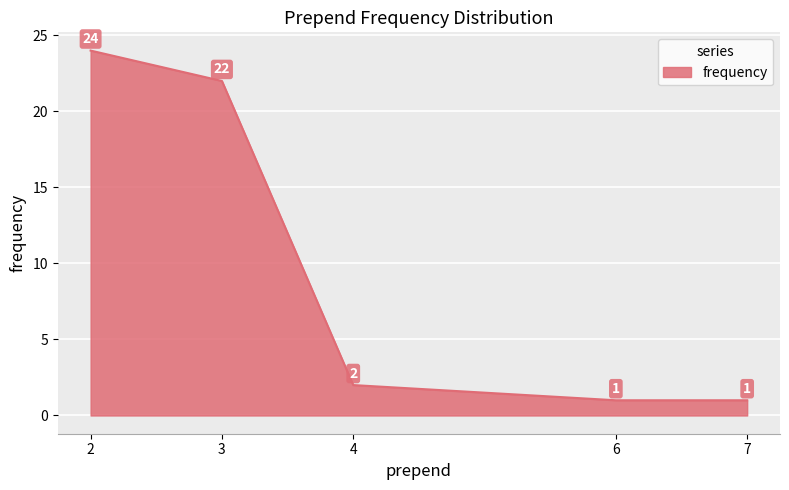

Count the number of data series in this chart.

1